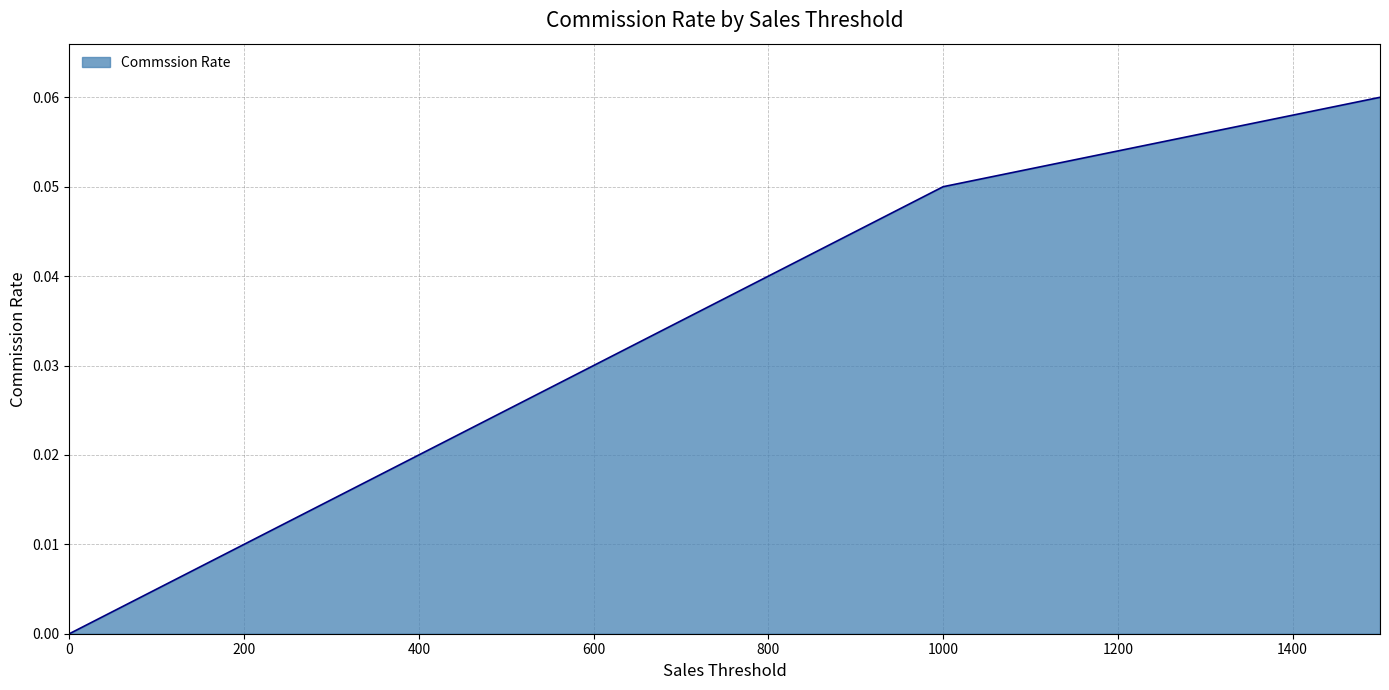

Count the number of data series in this chart.

1